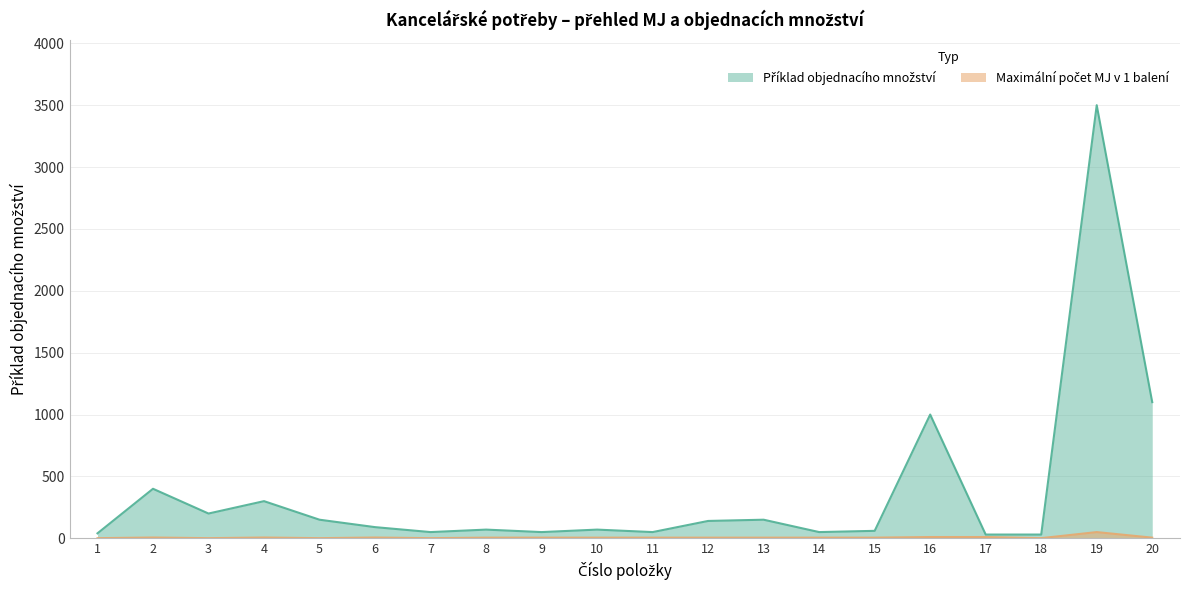

Which series has the largest range (max minus min)?

Příklad objednacího množství